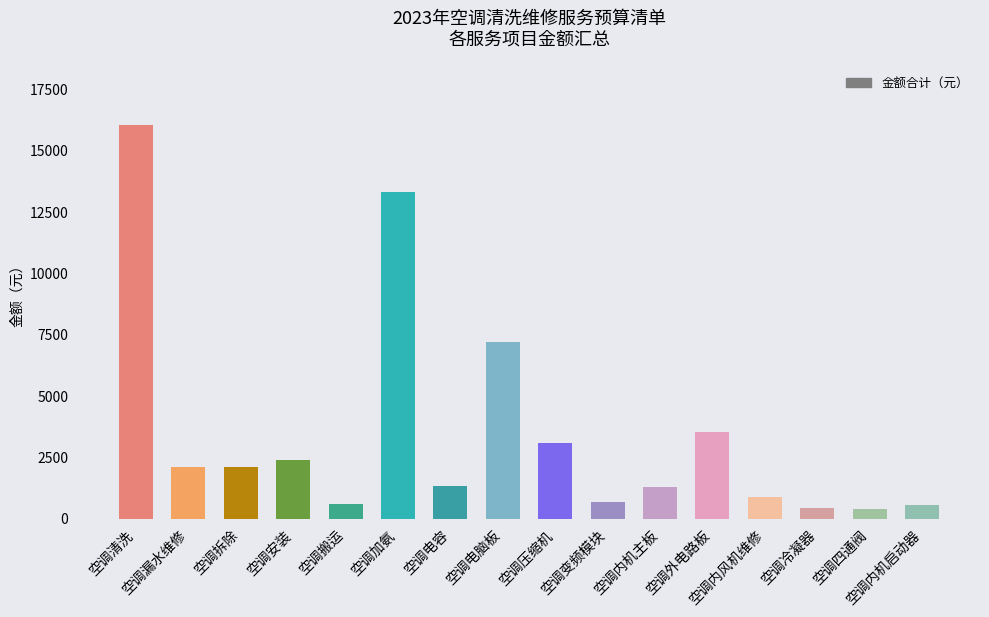

Count the number of categories in the chart.

16